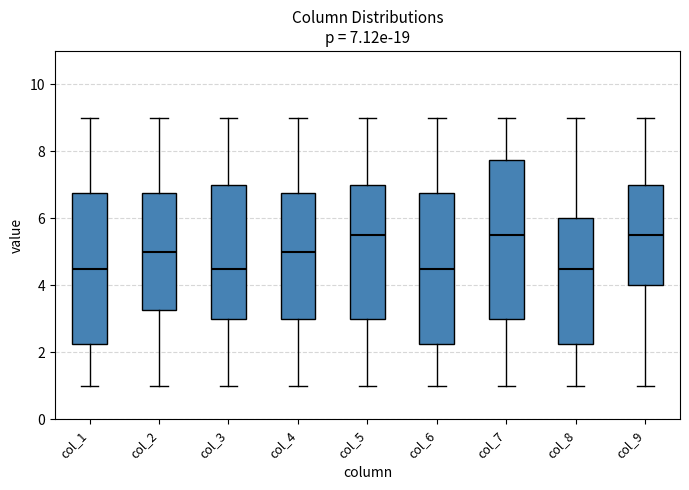

Which box is the tallest, from its lower edge to its upper edge?

col_7